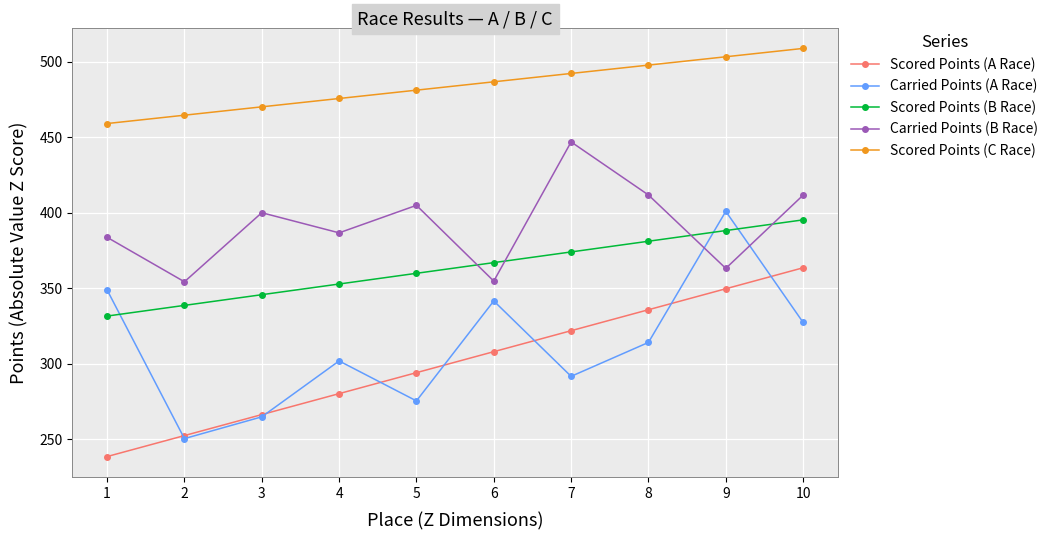

Is this an area chart (filled region under the line)?

No